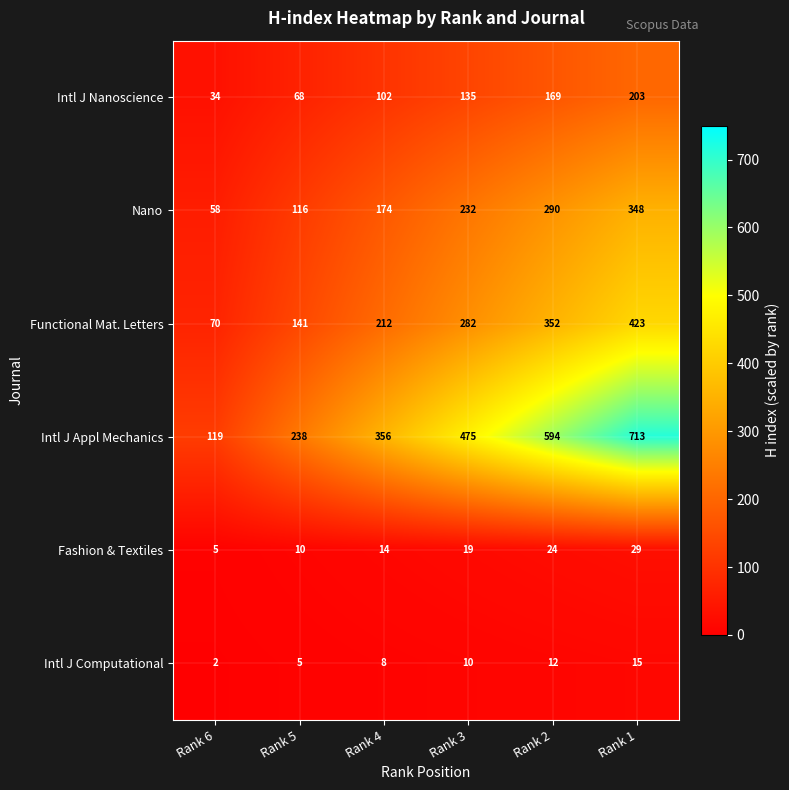

Which series has the largest range (max minus min)?

Intl J Appl Mechanics